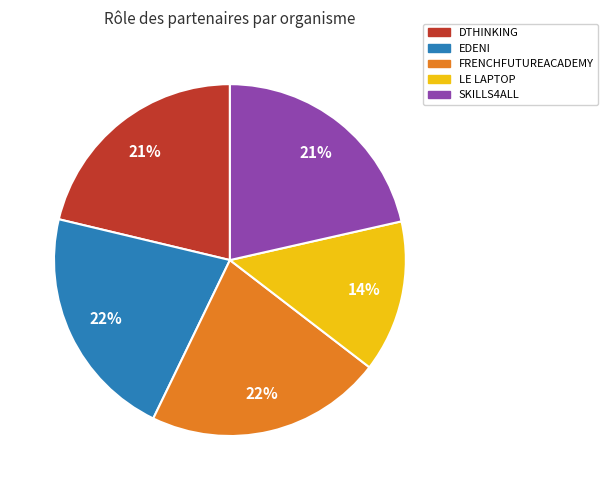

To the nearest percent, what is the difference between the largest and smallest slice percentages?

8%